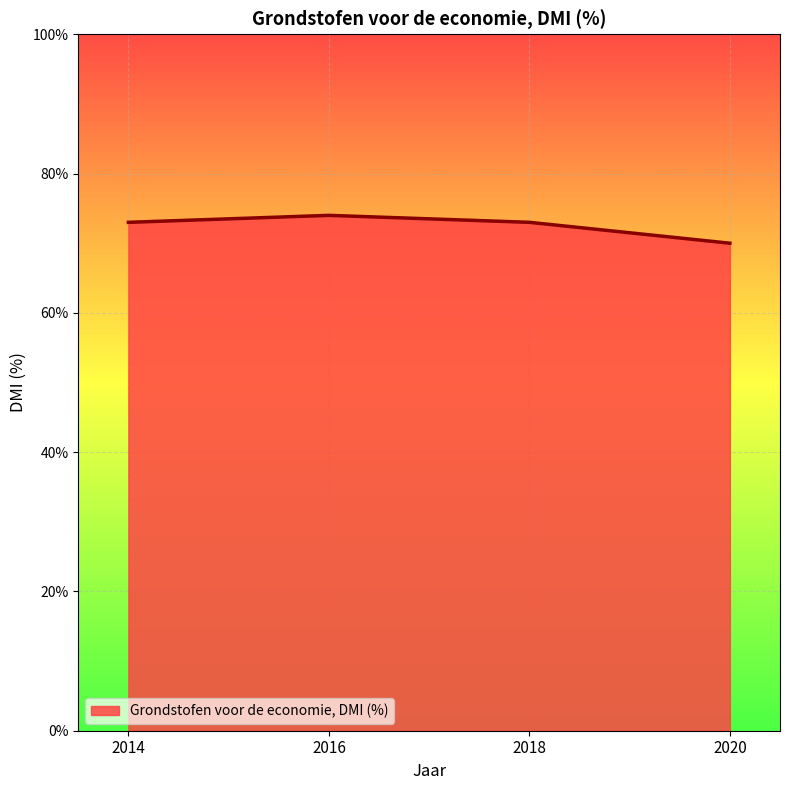

Reading left to right, extract all data points from this chart.

2014=73	2016=74	2018=73	2020=70